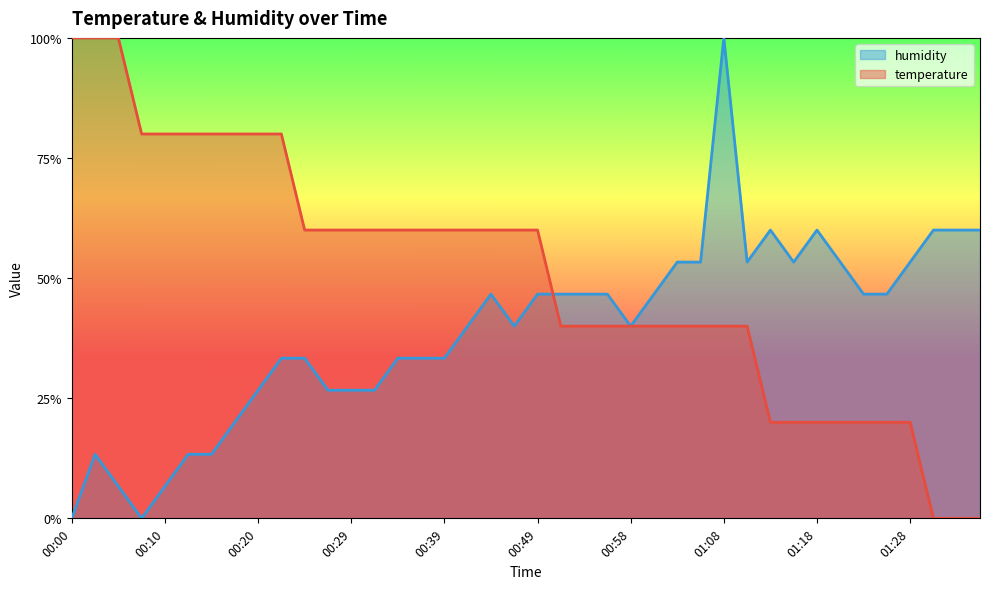

List the labels in order of humidity value, smallest first.

00:00, 00:07, 00:05, 00:10, 00:03, 00:12, 00:15, 00:17, 00:20, 00:27, 00:29, 00:32, 00:22, 00:24, 00:34, 00:37, 00:39, 00:41, 00:46, 00:58, 00:44, 00:49, 00:51, 00:54, 00:56, 01:01, 01:23, 01:25, 01:03, 01:06, 01:11, 01:16, 01:21, 01:28, 01:13, 01:18, 01:30, 01:33, 01:35, 01:08